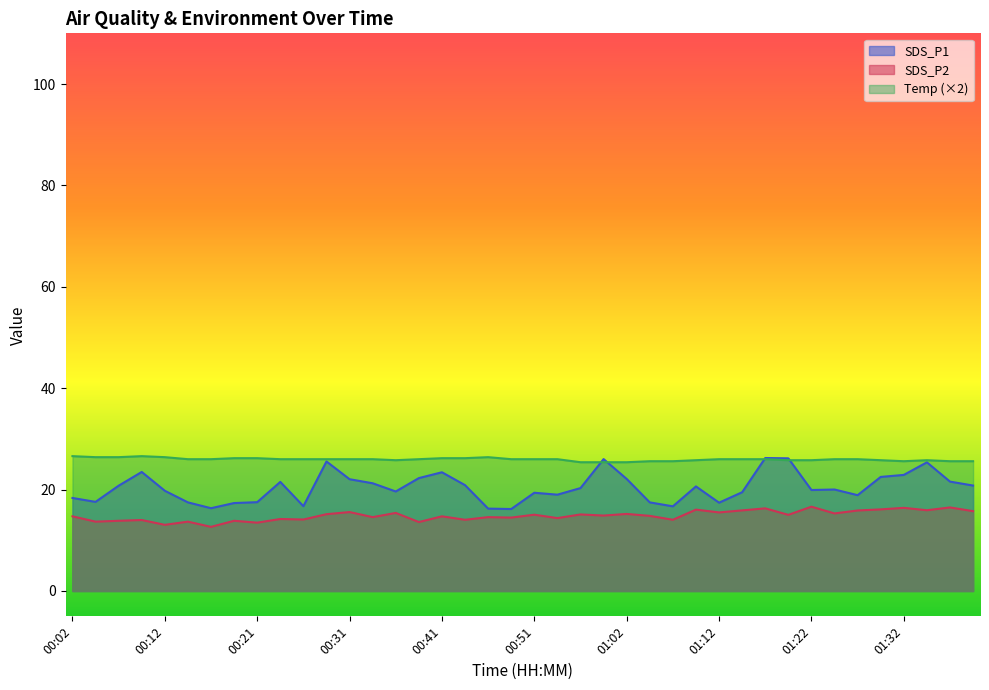

True or false: SDS_P1 and Temp intersect in this chart.

True